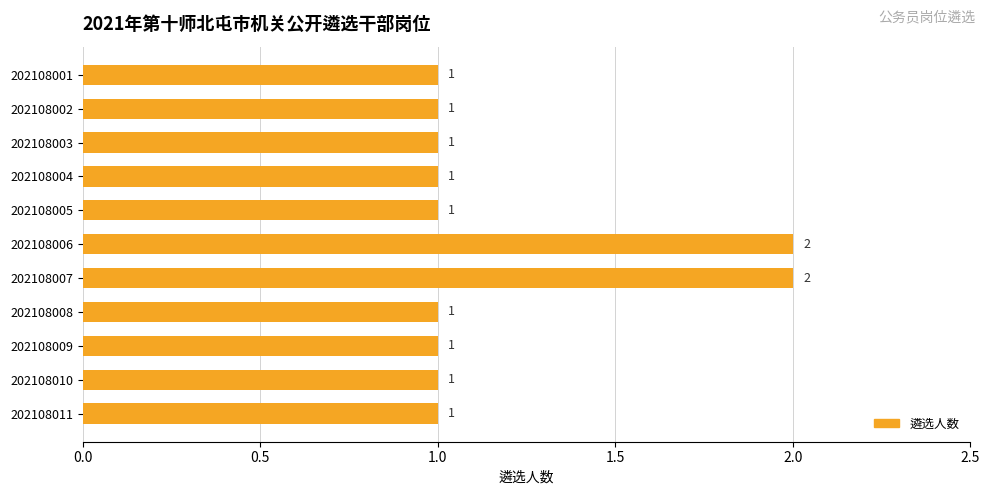

The value at 202108010 is 2. True or false?

False